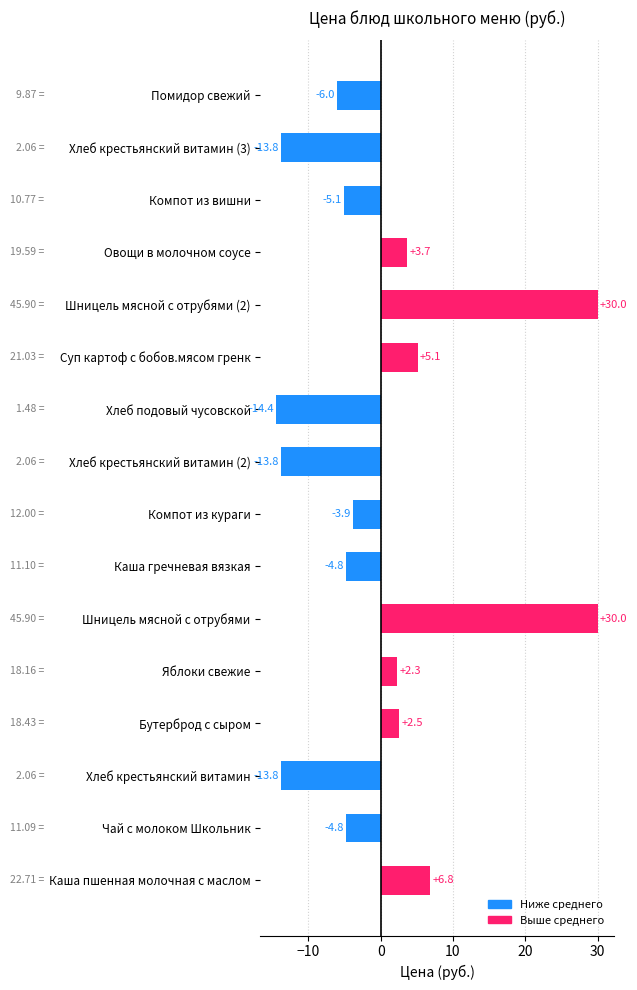

True or false: the data shows -1.5 at Компот из кураги.

False